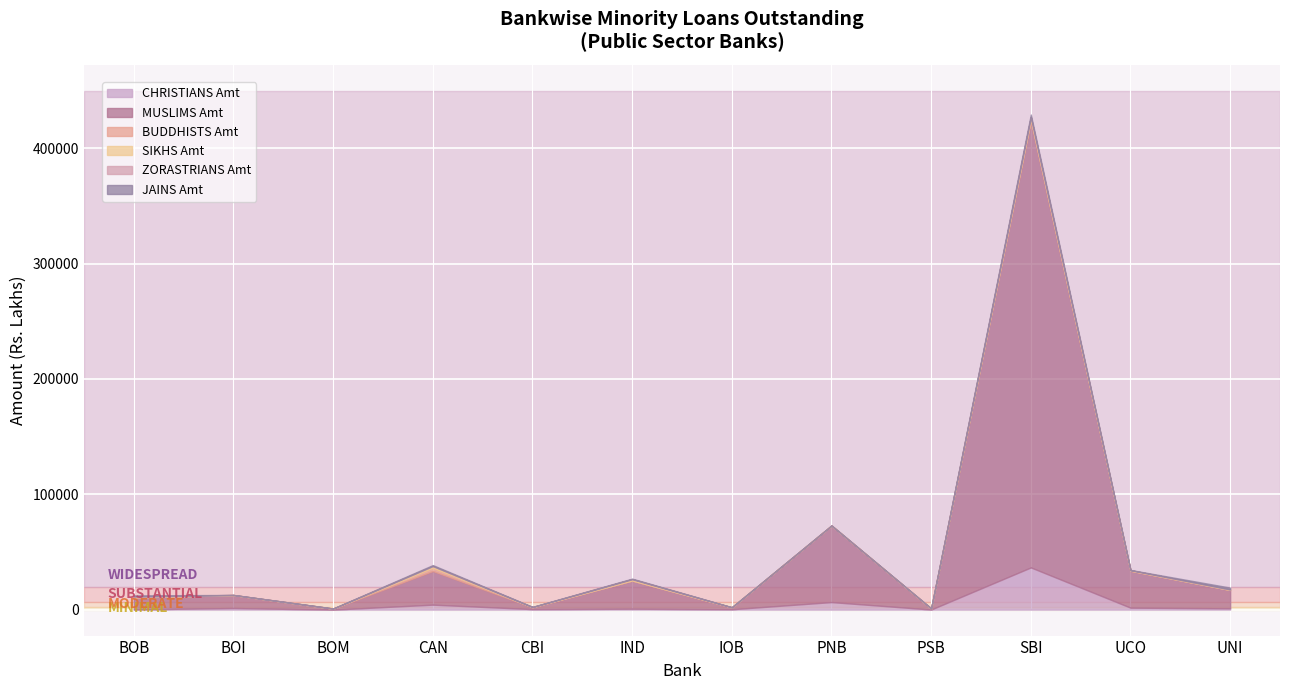

The value of JAINS Amt at CAN is 349.4. True or false?

False